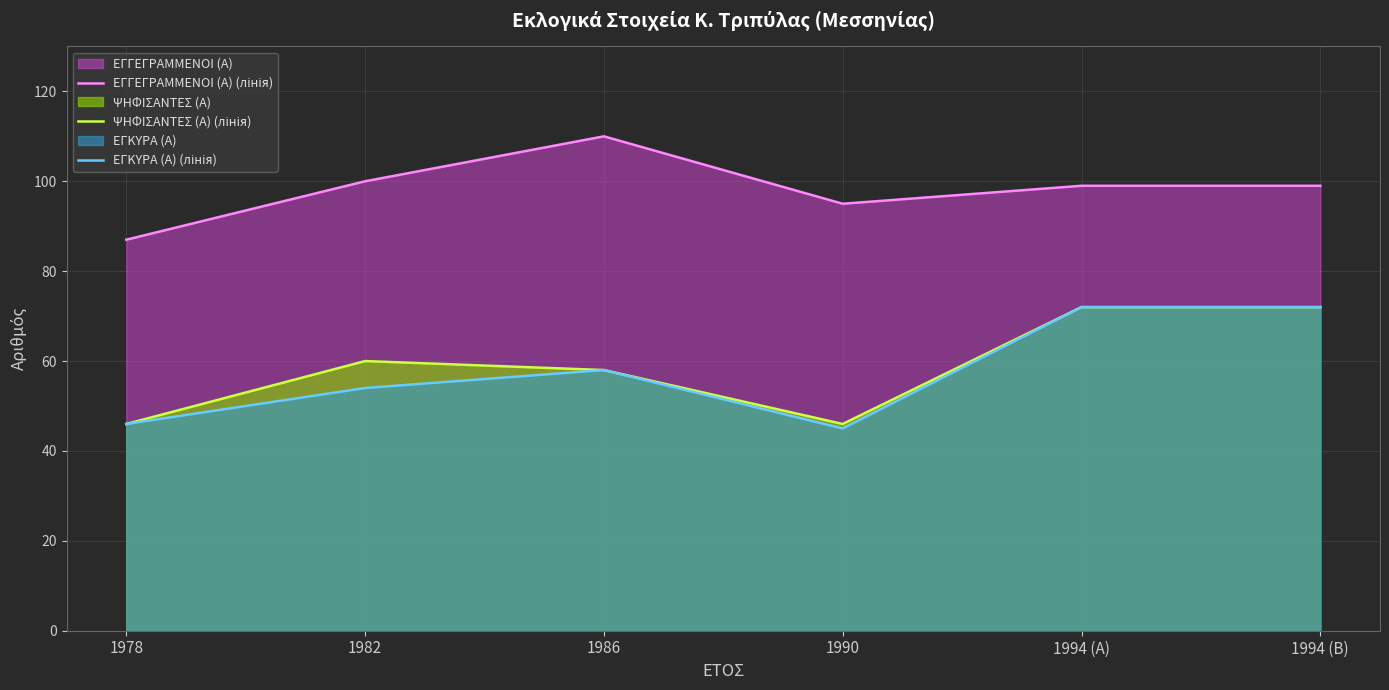

Reading left to right, extract all data points from this chart.

ΕΓΓΕΓΡΑΜΜΕΝΟΙ (Α) (лінія): 87	100	110	95	99	99
ΨΗΦΙΣΑΝΤΕΣ (Α) (лінія): 46	60	58	46	72	72
ΕΓΚΥΡΑ (Α) (лінія): 46	54	58	45	72	72